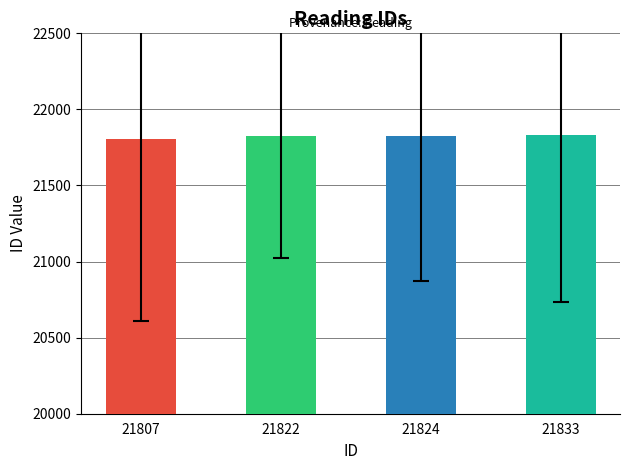

Are the bars grouped side by side (vs. stacked)?

No